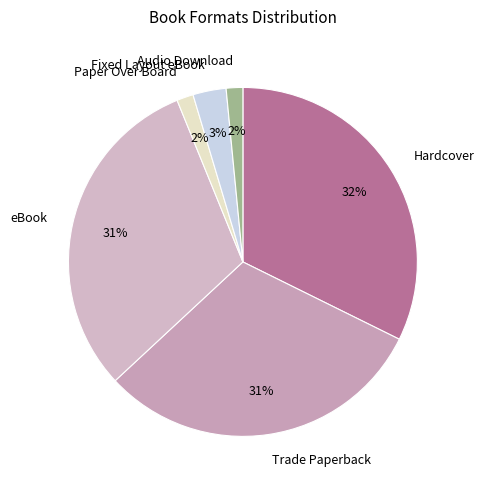

Between Fixed Layout eBook and Audio Download, which is larger?

Fixed Layout eBook